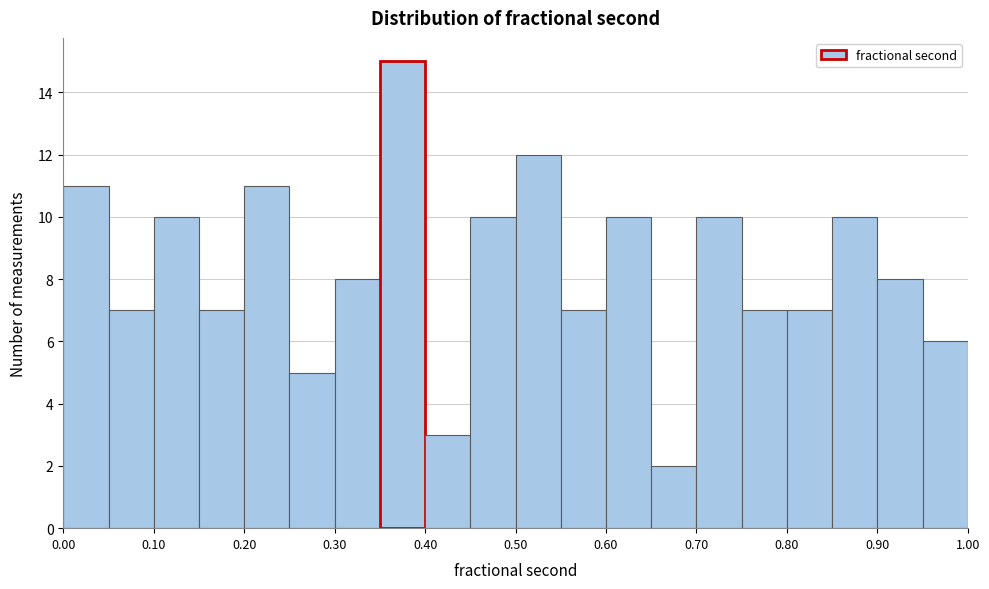

What is the height of the bar covering 0.60 to 0.65 on the x-axis? The values are not printed on the chart, so give them approximately, as read against the axis.

10